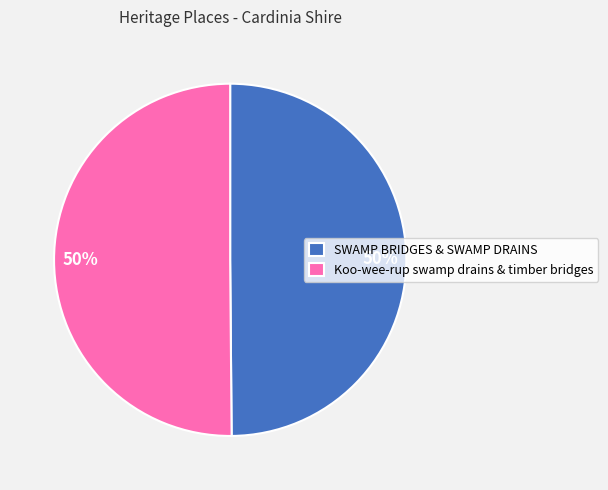

To the nearest percent, what is the combined percentage of SWAMP BRIDGES & SWAMP DRAINS and Koo-wee-rup swamp drains & timber bridges?

100%